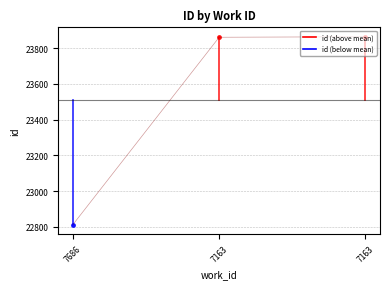

What is the sum of the values at 7686 and 7163?

46676